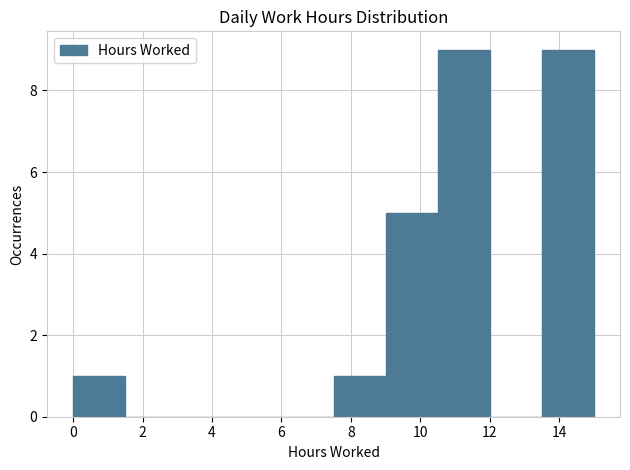

Reading left to right, list every bar in this chart as the range it spans on the x-axis followed by its height. Neither the bar edges nor the heights are printed on the chart, so give them approximately, as read against the axes.

0.0 to 1.5: 1
1.5 to 3.0: 0
3.0 to 4.5: 0
4.5 to 6.0: 0
6.0 to 7.5: 0
7.5 to 9.0: 1
9.0 to 10.5: 5
10.5 to 12.0: 9
12.0 to 13.5: 0
13.5 to 15.0: 9